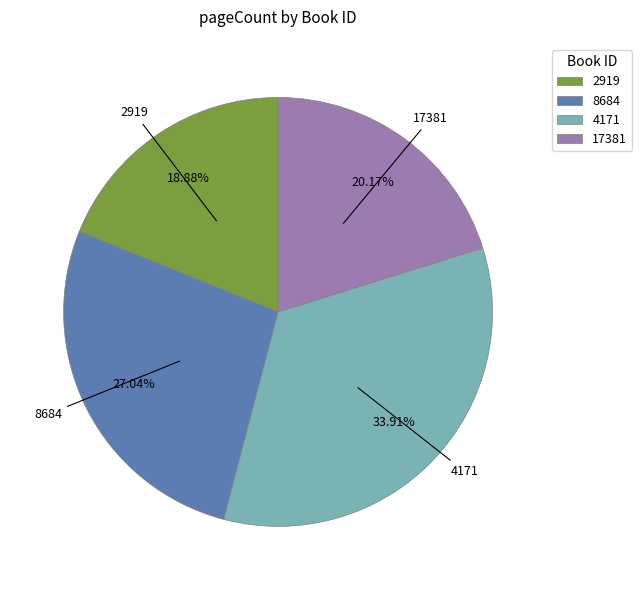

Is 4171 the majority of the pie?

No